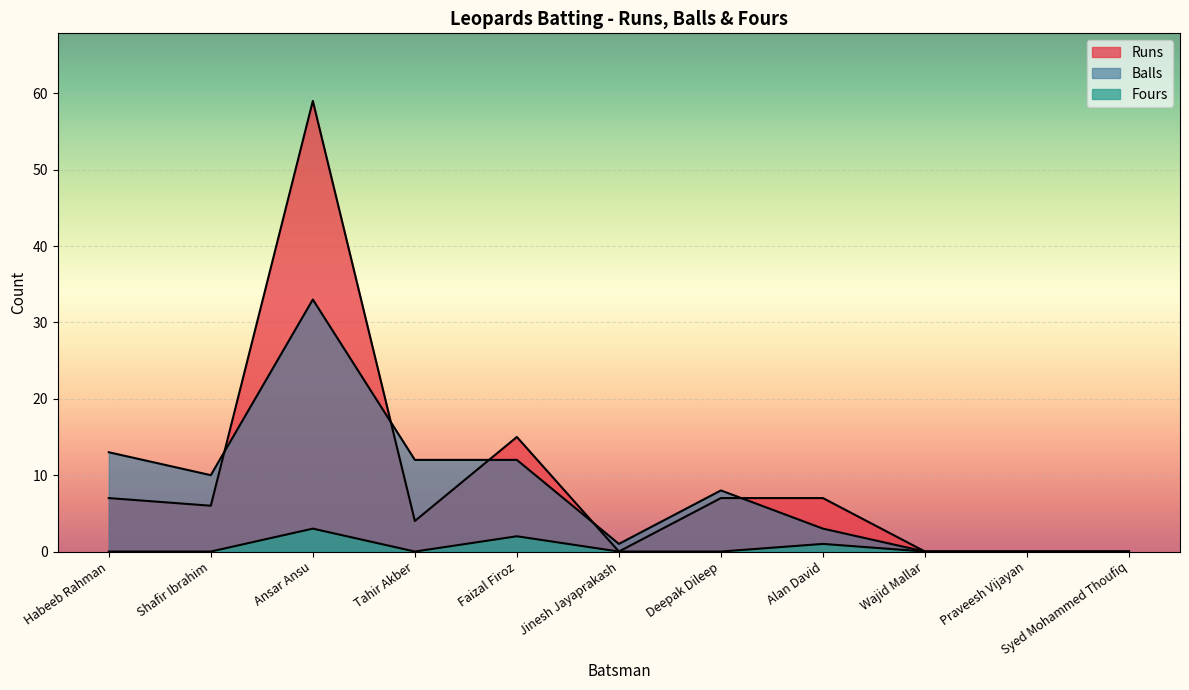

What is the label of the 10th point from the right?

Shafir Ibrahim